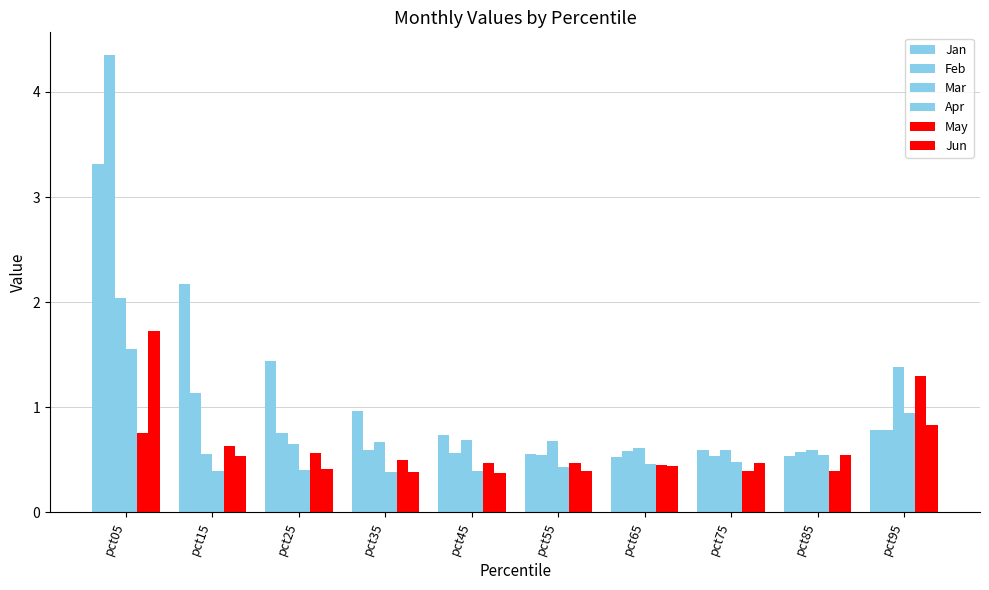

What value does the Mar series have at pct25?

0.6